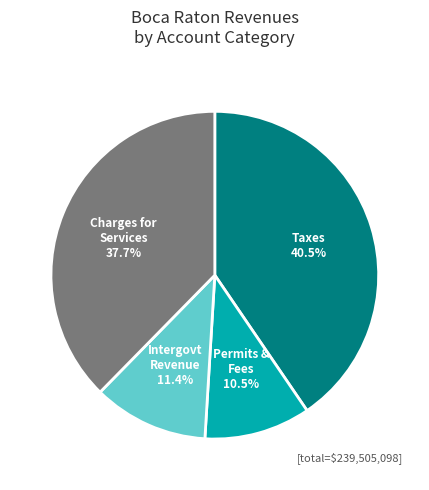

How many segments does this pie chart have?

4